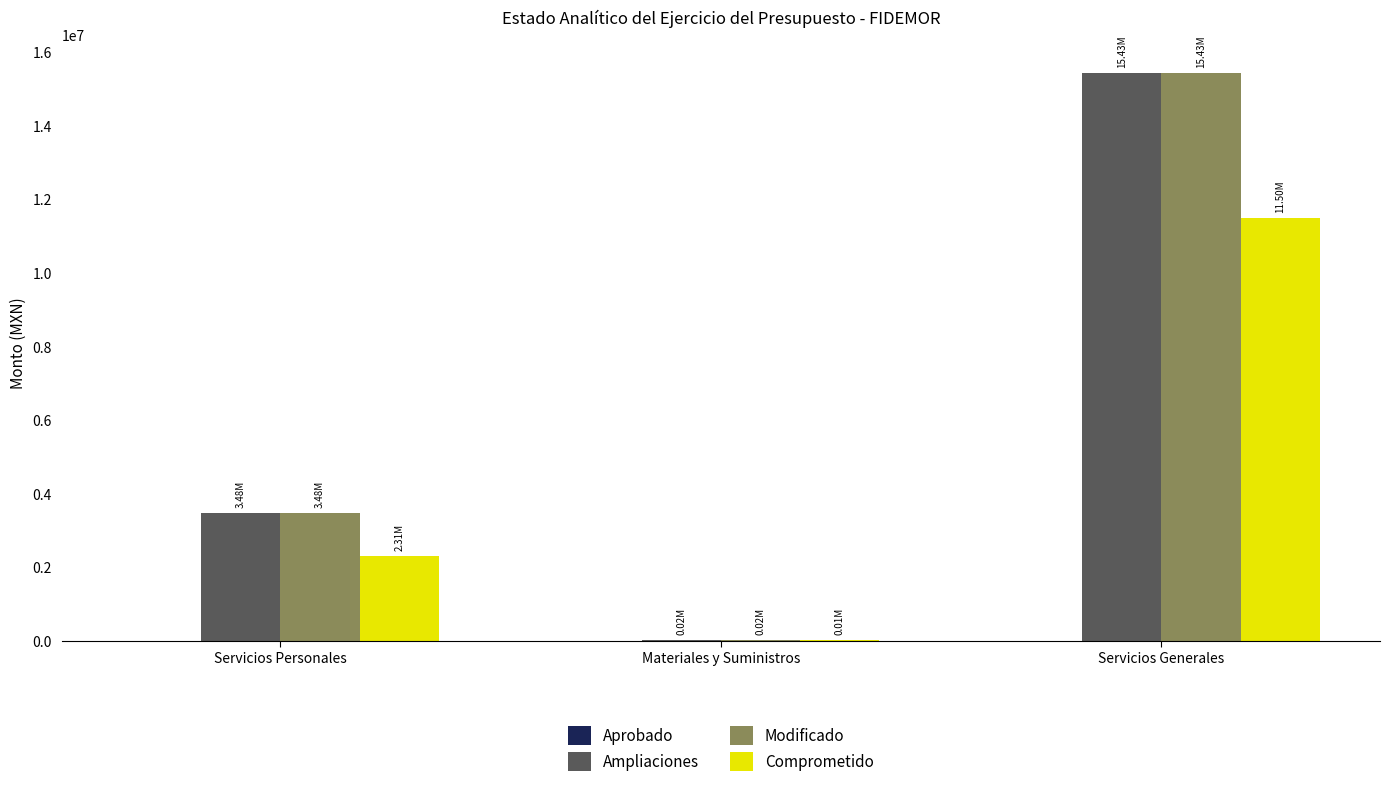

At which label does Comprometido first exceed 2308332?

Servicios Personales